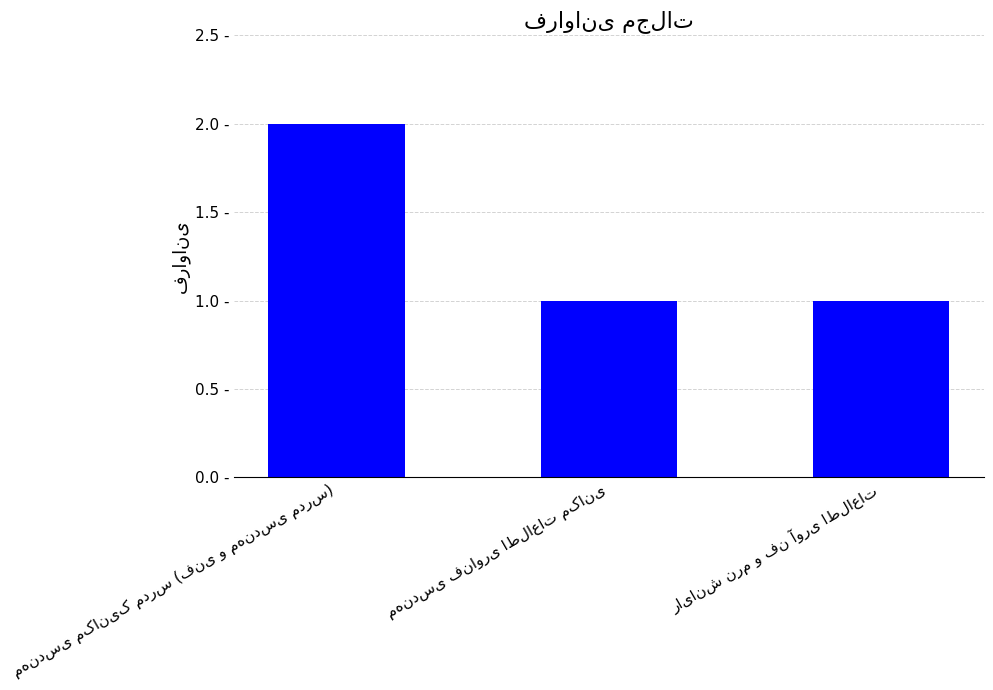

Between مهندسی فناوری اطلاعات مکانی and رایانش نرم و فن آوری اطلاعات, which is larger?

مهندسی فناوری اطلاعات مکانی